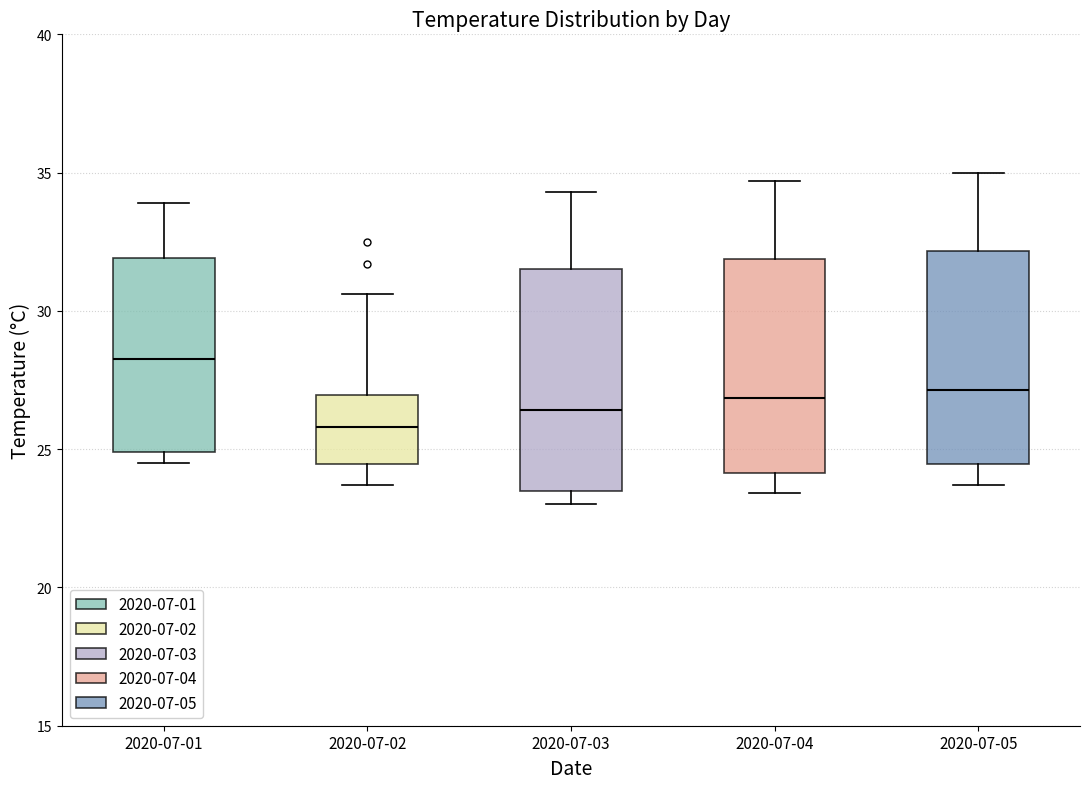

Reading left to right, transcribe this box plot: for each box, give where its median line is, the range the box spans, and where its two whiskers end, as read against the y-axis. The values are not printed on the chart, so give them approximately, as read against the axis.

2020-07-01: median 28.5, box 25.0 to 32.0, whiskers 24.5 to 34.0
2020-07-02: median 26.0, box 24.5 to 27.0, whiskers 23.5 to 30.5
2020-07-03: median 26.5, box 23.5 to 31.5, whiskers 23.0 to 34.5
2020-07-04: median 27.0, box 24.0 to 32.0, whiskers 23.5 to 34.5
2020-07-05: median 27.0, box 24.5 to 32.0, whiskers 23.5 to 35.0